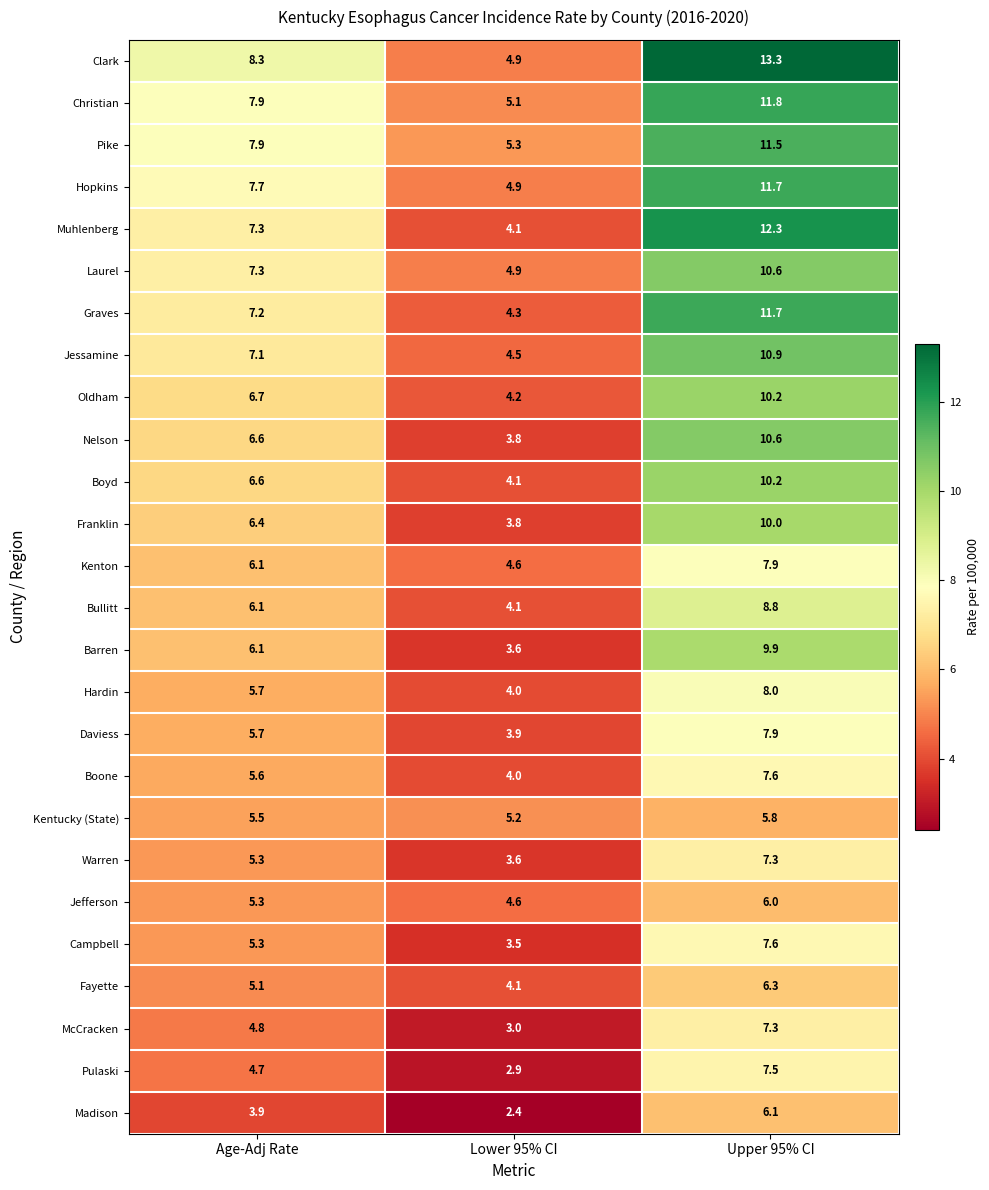

At which label does Fayette reach its peak?

Upper 95% CI